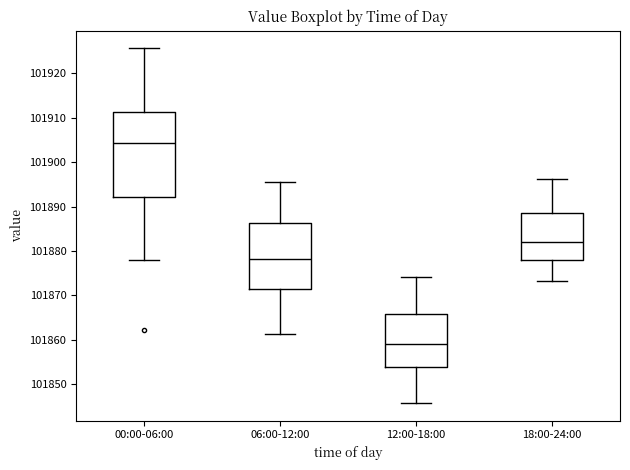

Which box is the tallest, from its lower edge to its upper edge?

00:00-06:00